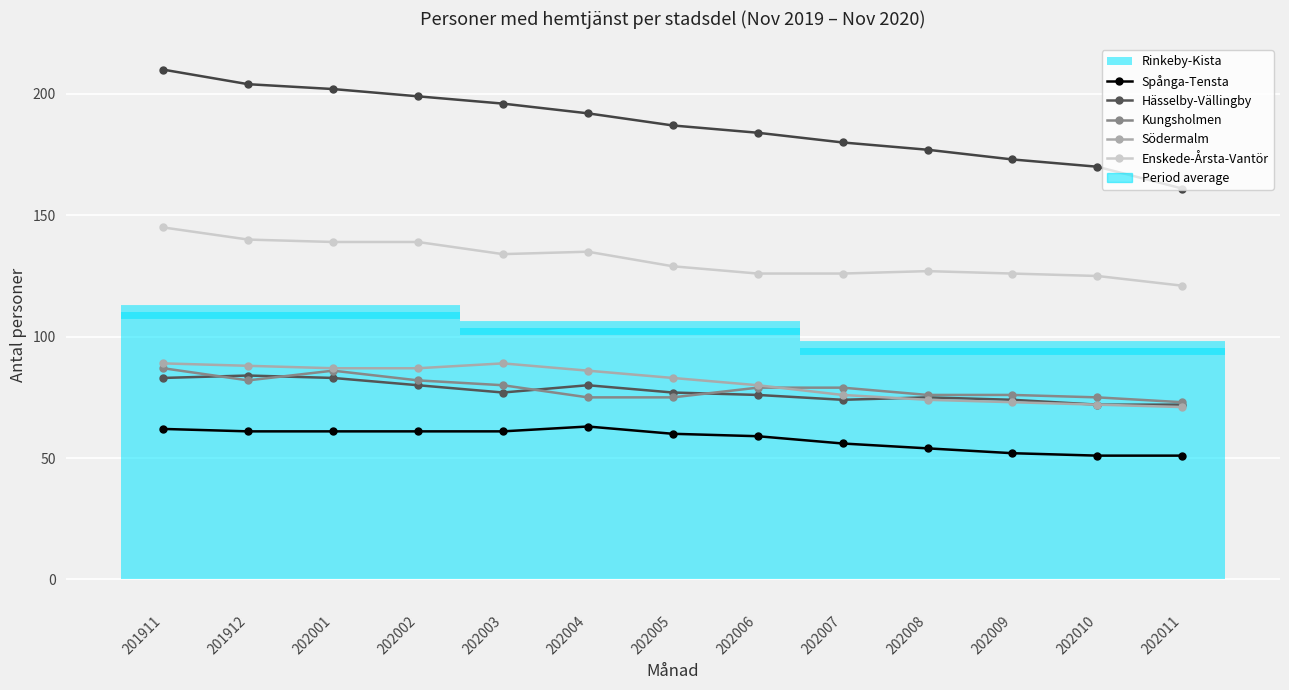

True or false: Spånga-Tensta has more than 2 points higher than both neighbors.

True